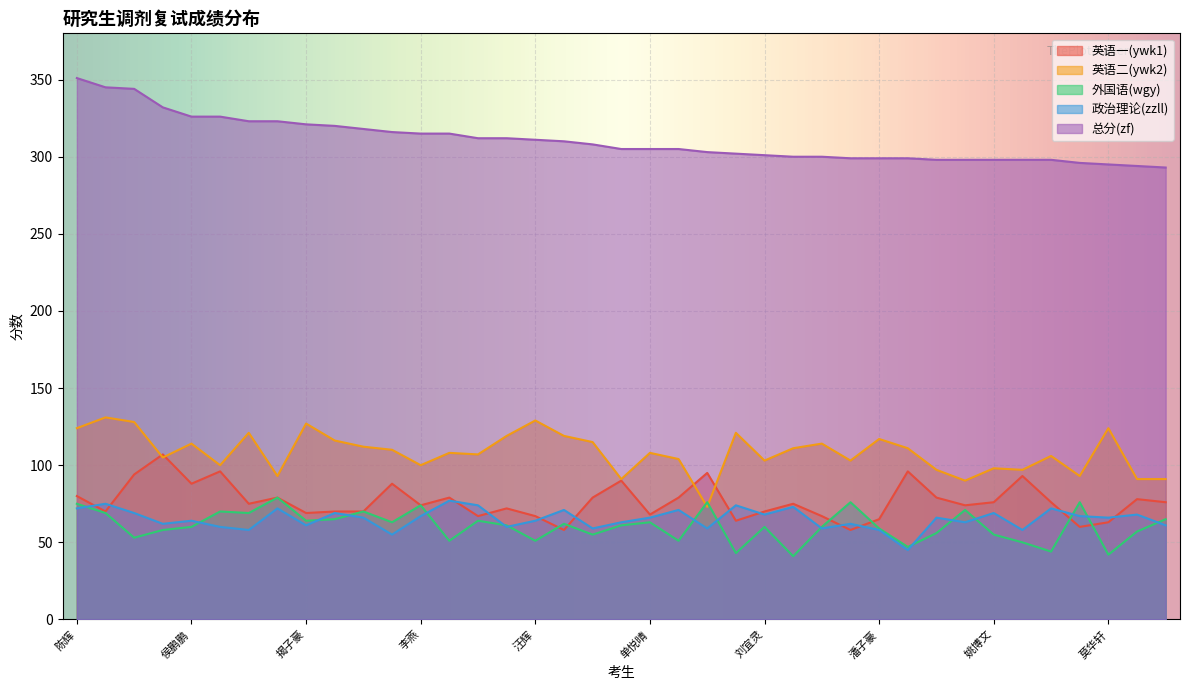

What is the difference between the zzll values at 徐崇 and 苏鹏飞?

3